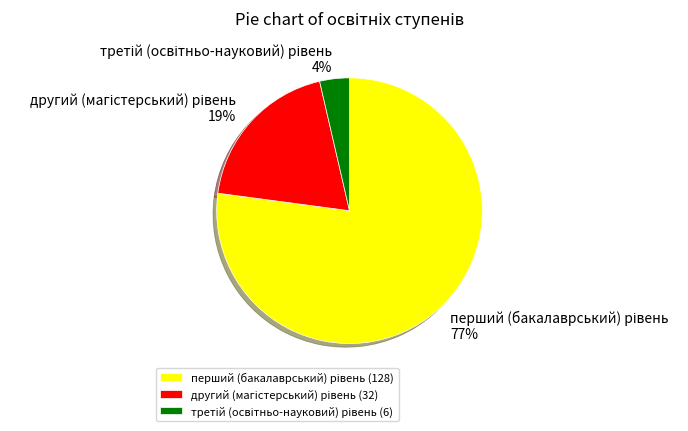

Is there a majority slice in this chart?

Yes